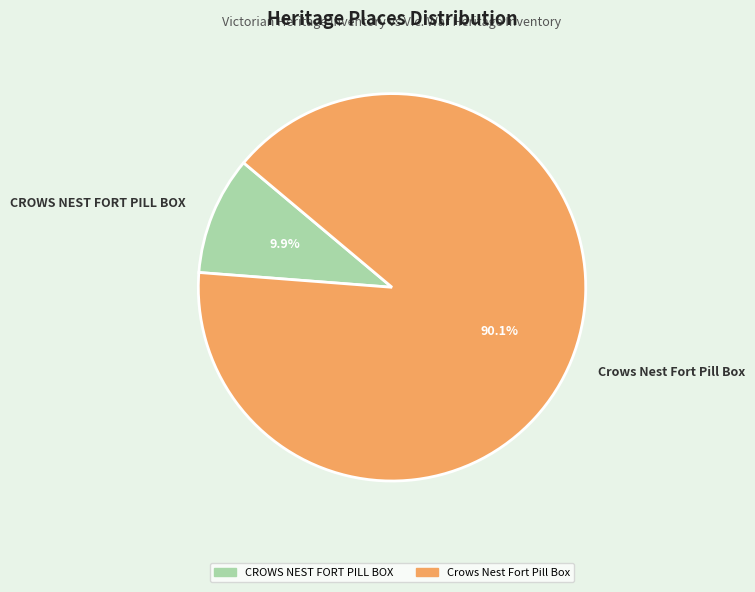

What portion of the pie excludes Crows Nest Fort Pill Box?

9.9%